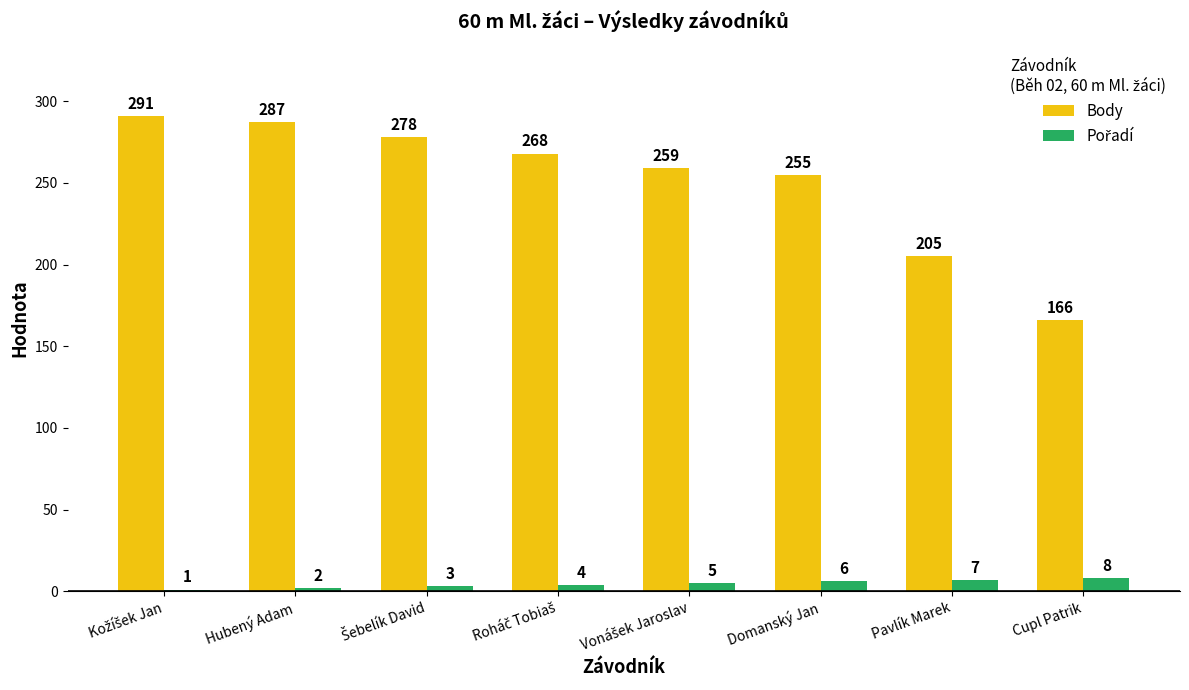

At which label is Body closest to 228?

Pavlík Marek